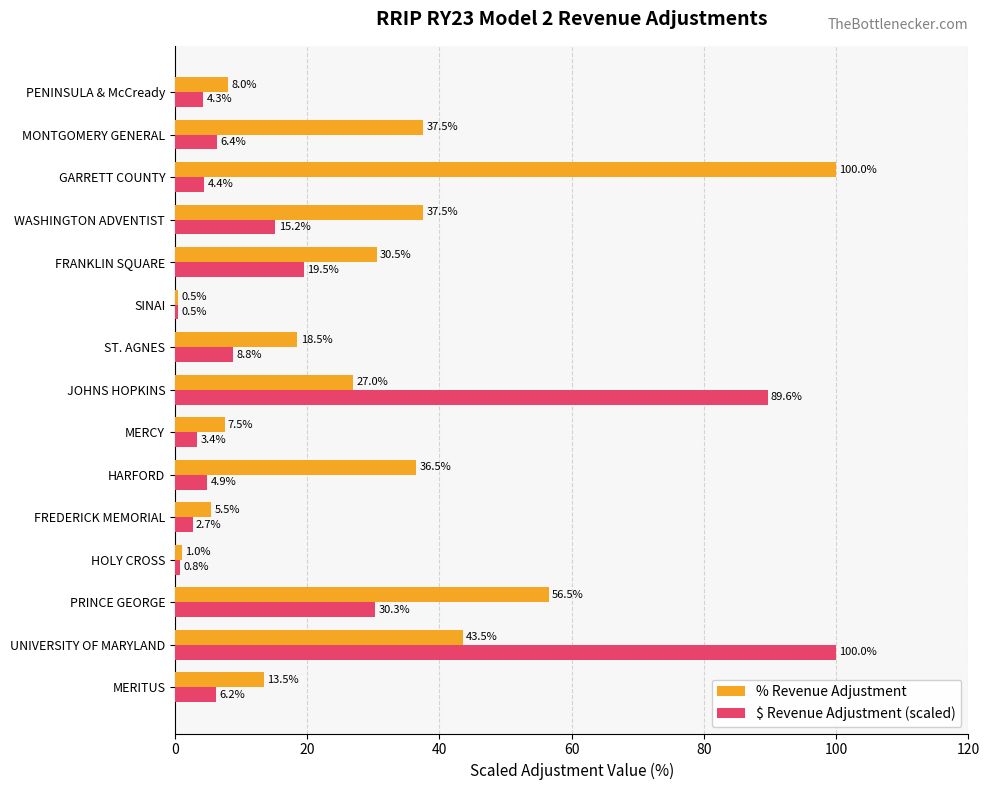

What is the difference between the maximum and minimum values in the $ Revenue Adjustment (scaled) series?

99.5